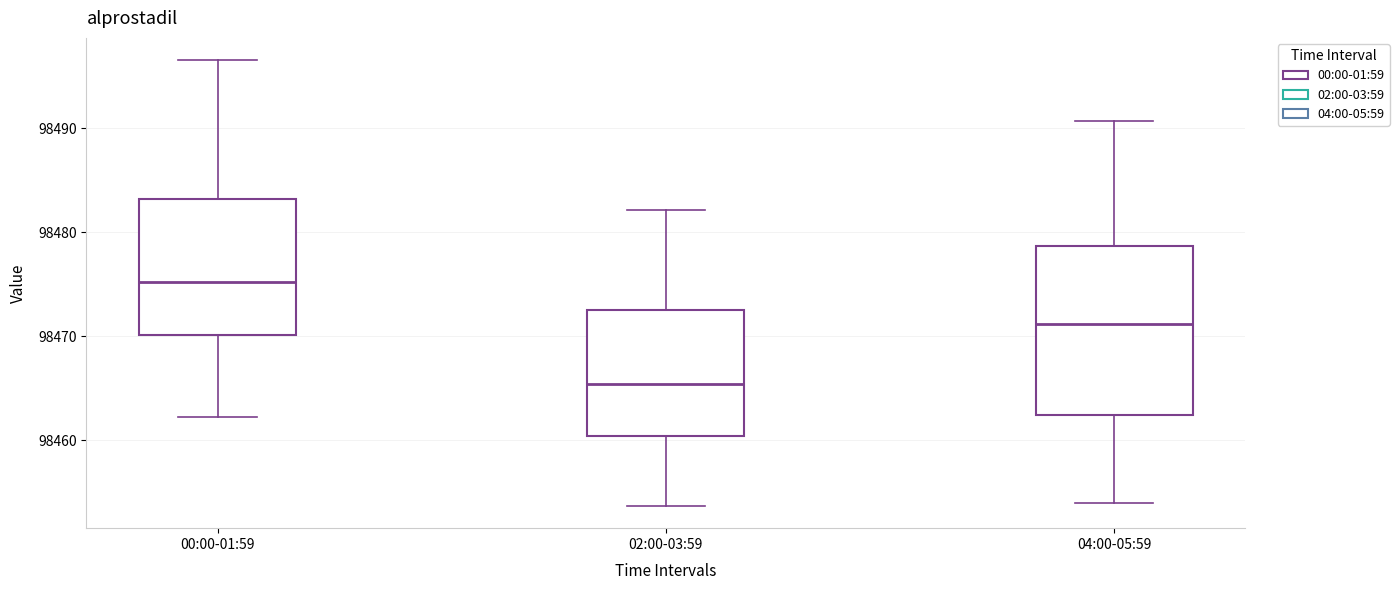

Reading left to right, read every box against the y-axis: the position of its median line, the range the box covers, and the ends of its whiskers. The values are not printed on the chart, so give them approximately, as read against the axis.

00:00-01:59: median 98475, box 98470 to 98483, whiskers 98462 to 98497
02:00-03:59: median 98465, box 98460 to 98473, whiskers 98454 to 98482
04:00-05:59: median 98471, box 98462 to 98479, whiskers 98454 to 98491